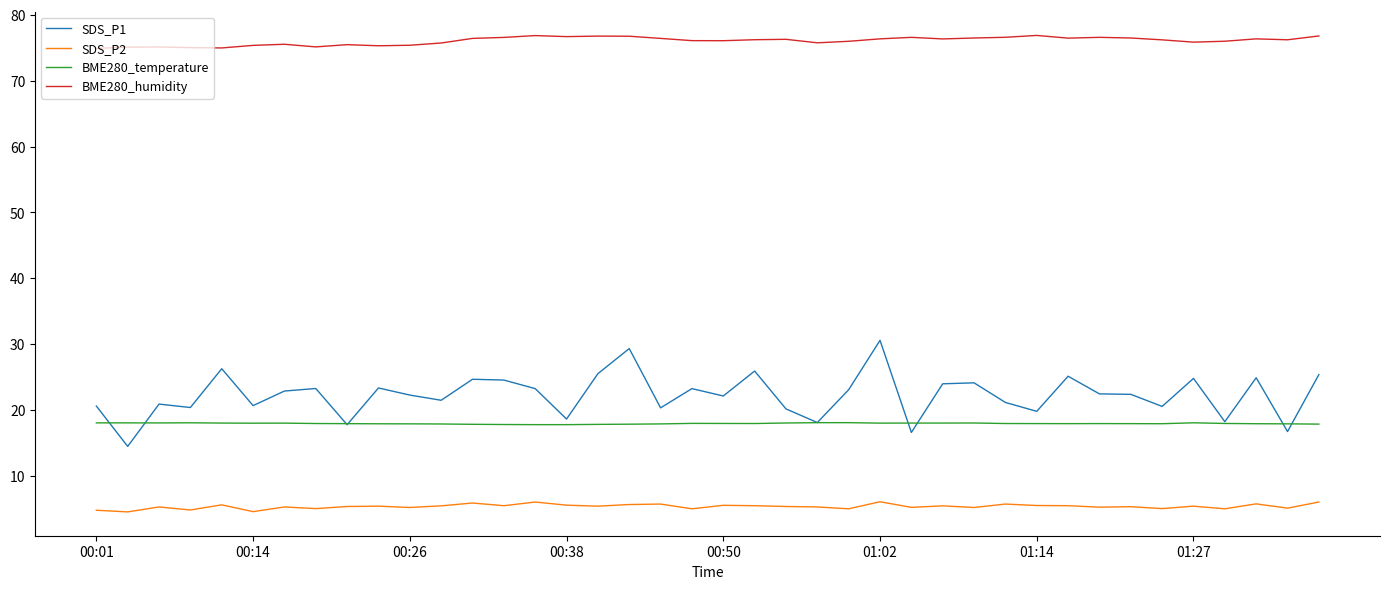

Does the chart have visible grid lines?

No